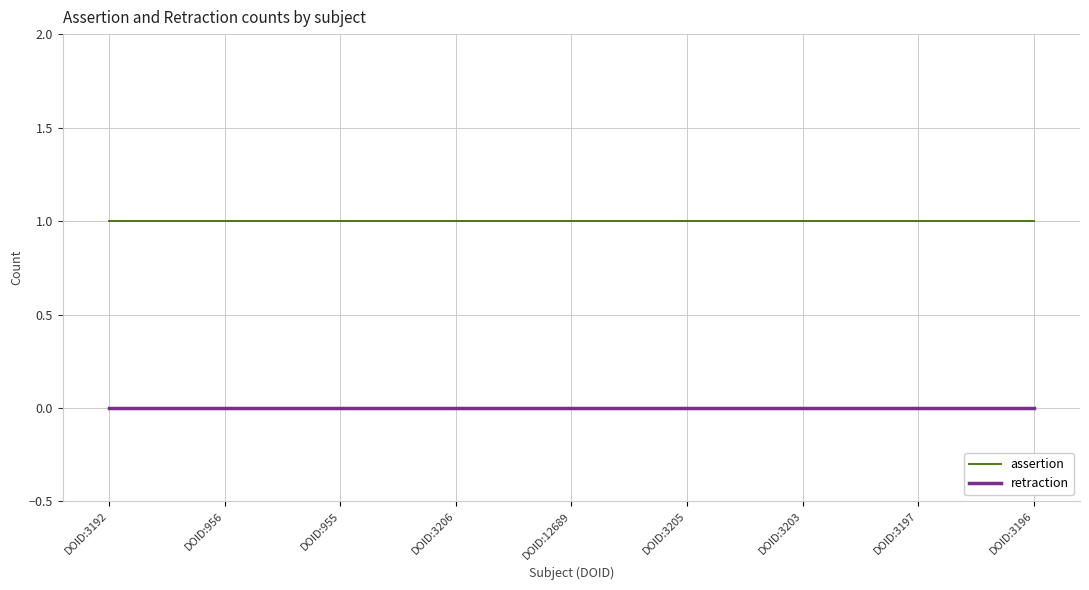

What are all the series names shown in the legend?

assertion, retraction